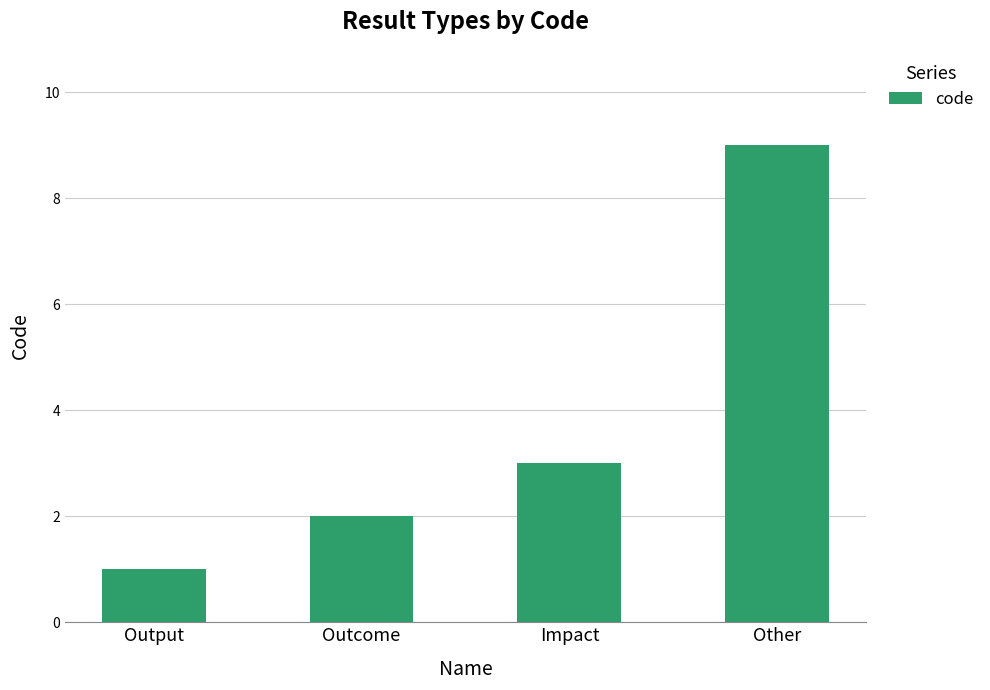

At which category does the chart reach its peak across all series?

Other